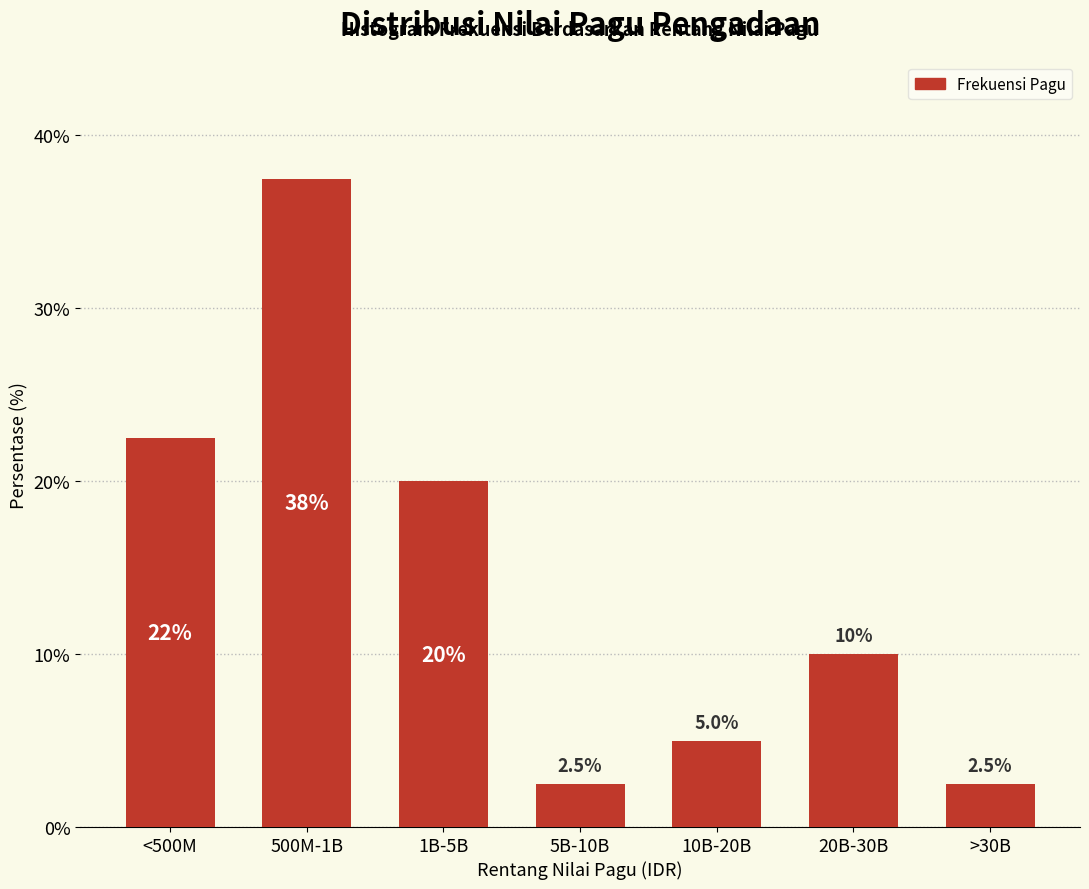

Reading left to right, list all the values displayed in this chart.

22.5	37.5	20.0	2.5	5.0	10.0	2.5